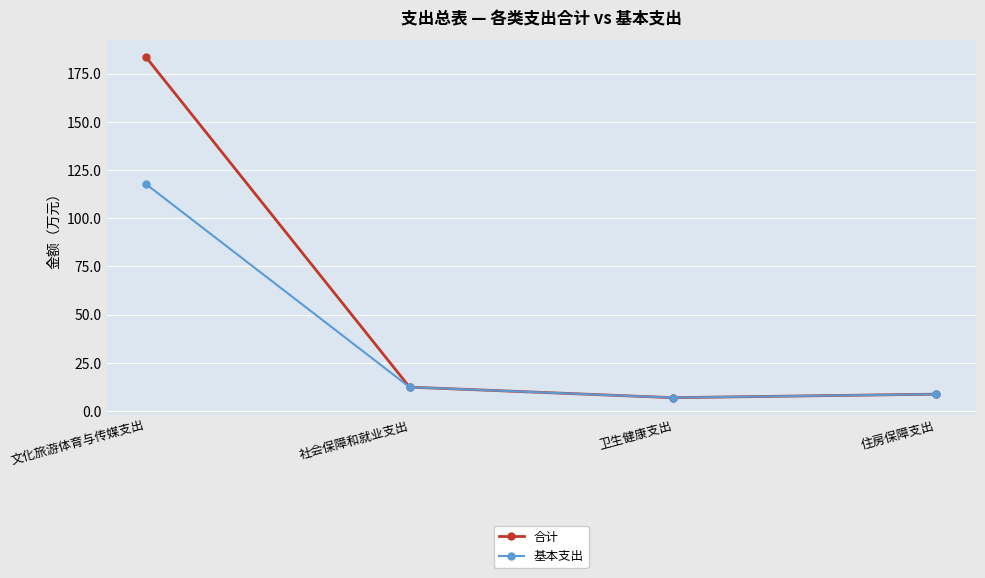

Is the value of 基本支出 at 文化旅游体育与传媒支出 greater than the value of 合计 at 社会保障和就业支出?

Yes